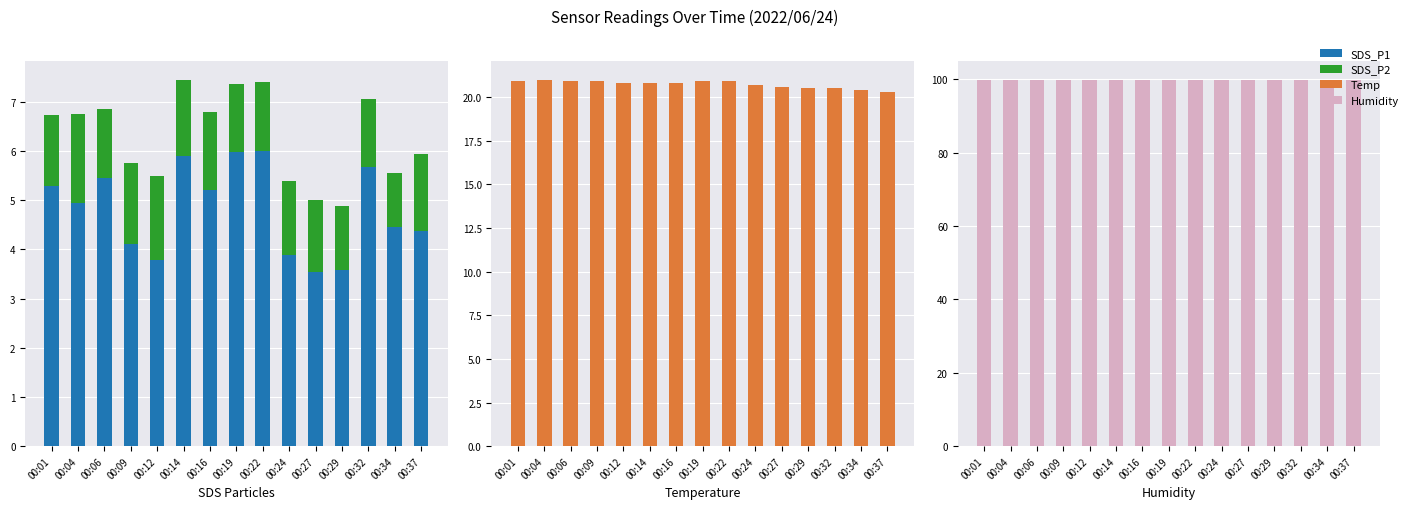

The SDS_P2 series shows 2.2 at 00:24. True or false?

False